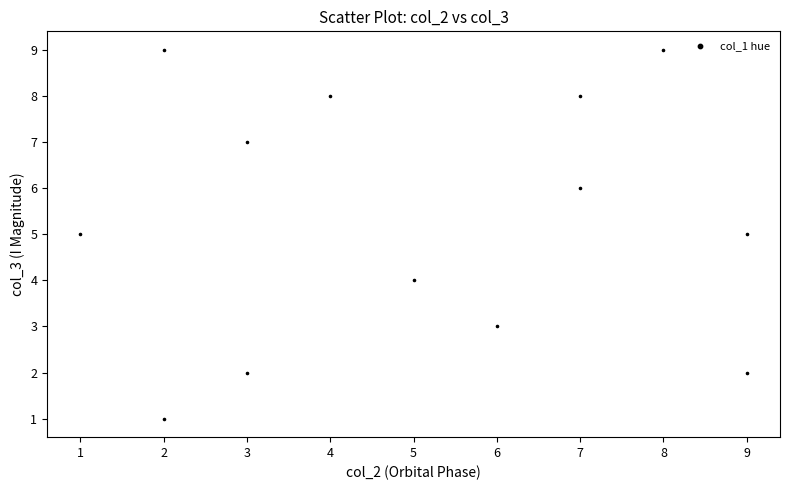

What is the range of X values (max minus min)?

8